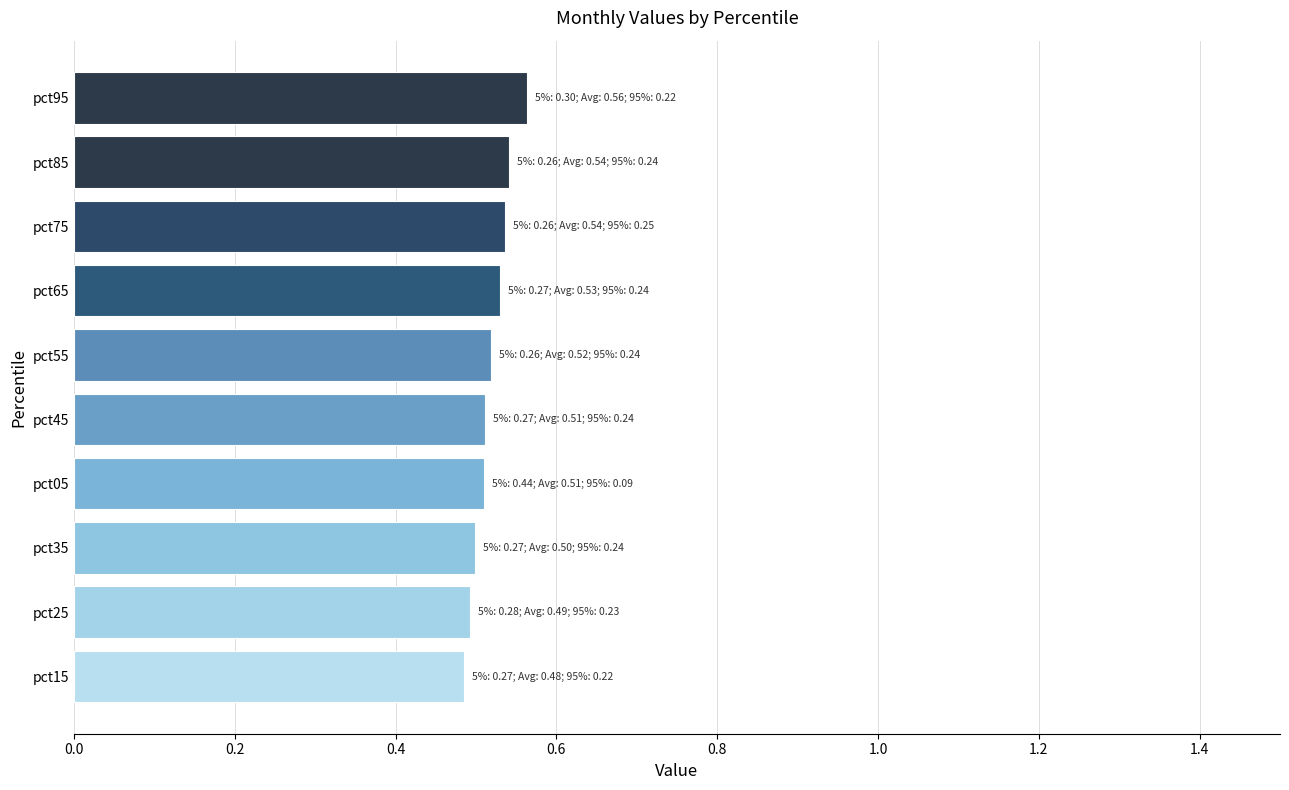

What is the sum of all values?

5.2